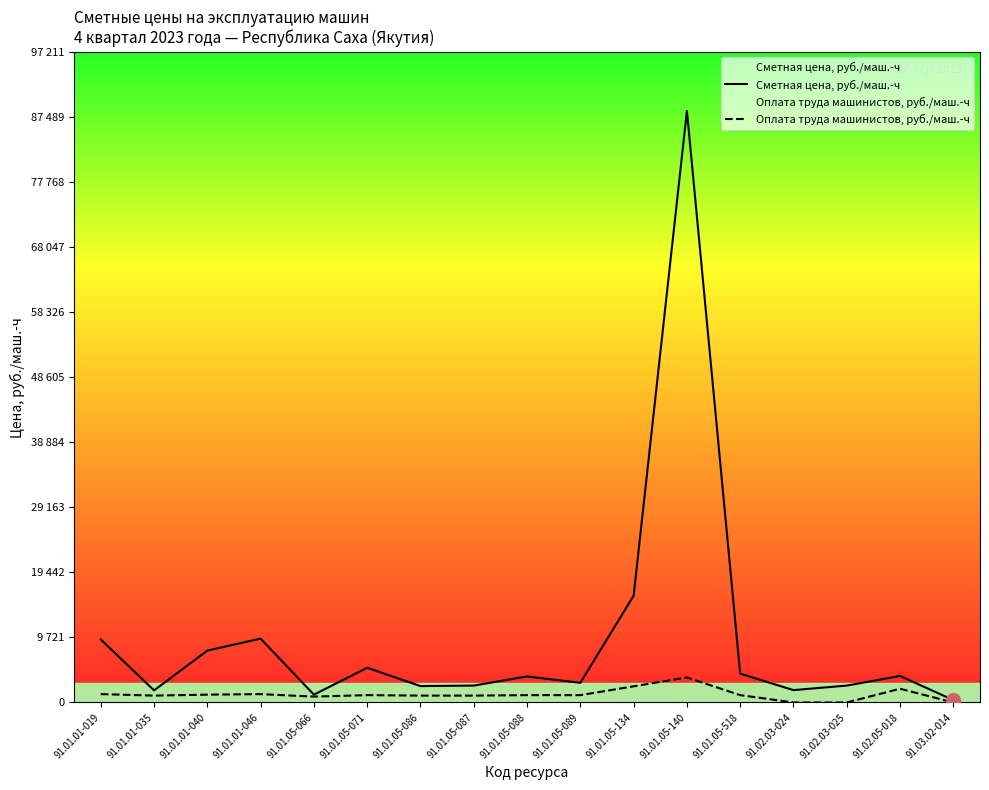

Between 91.01.01-035 and 91.01.05-088, which series saw the biggest shift?

Сметная цена, руб./маш.-ч